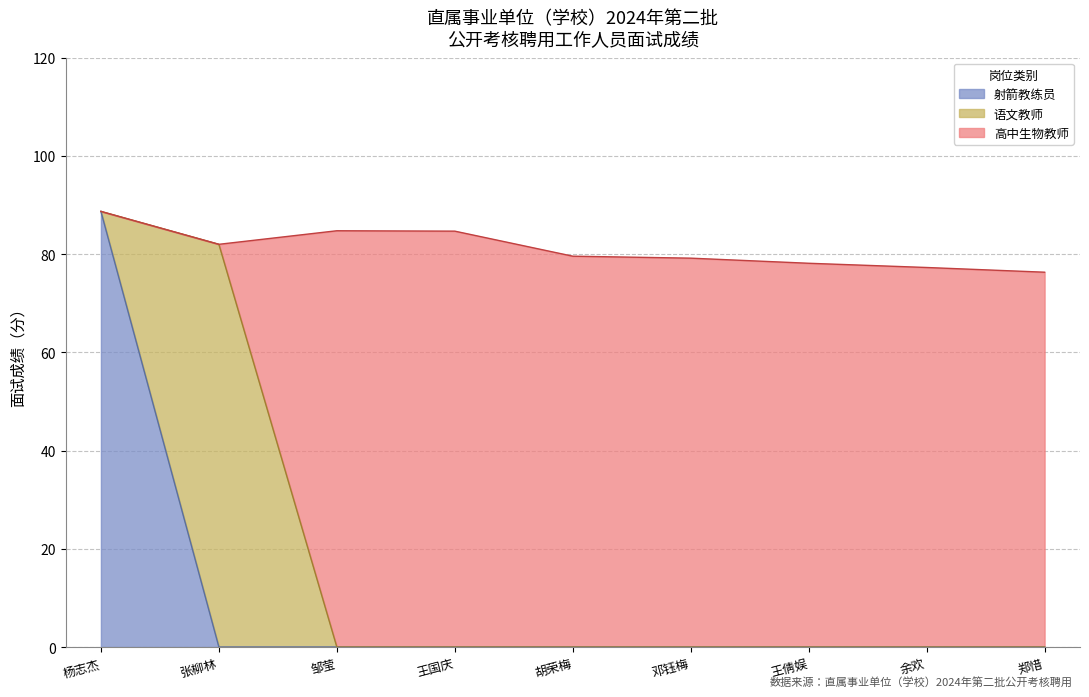

How many data points are less than 79?

3